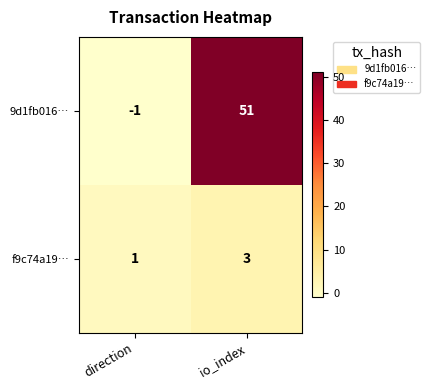

Which category has the lowest value across all series?

direction